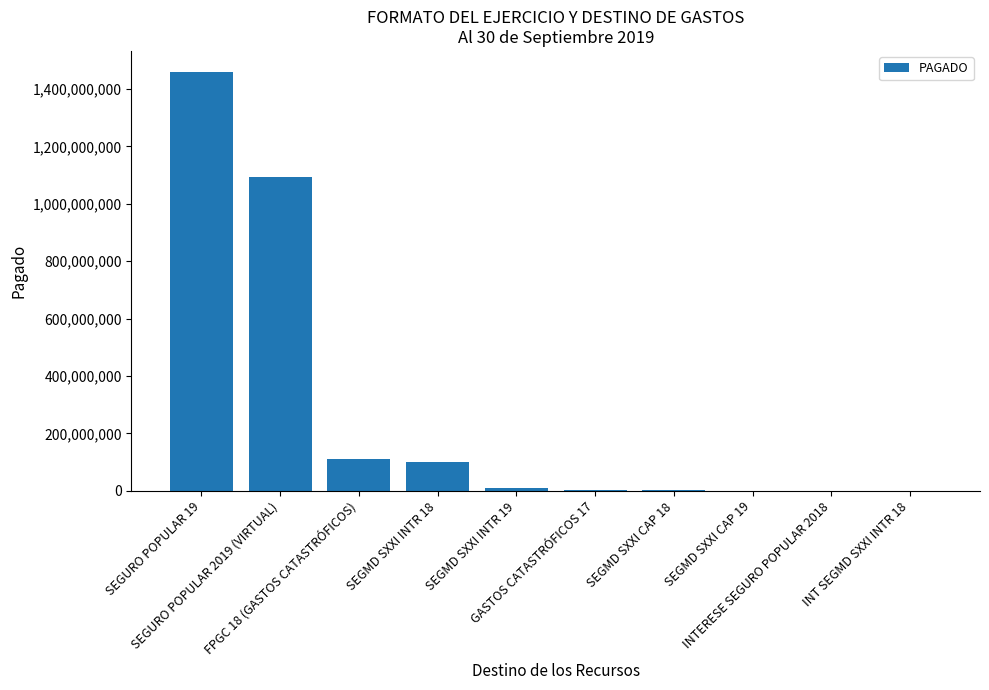

What is the sum of all values?

2780012829.0